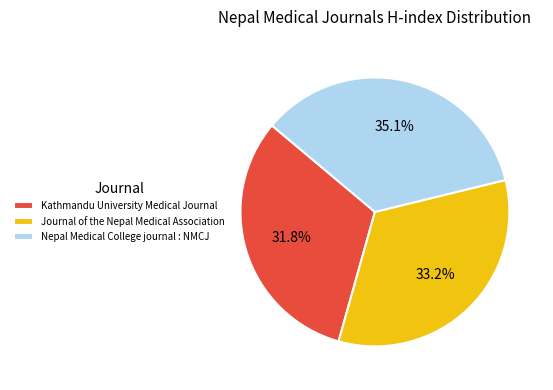

Is there any slice that represents more than half of the pie?

No